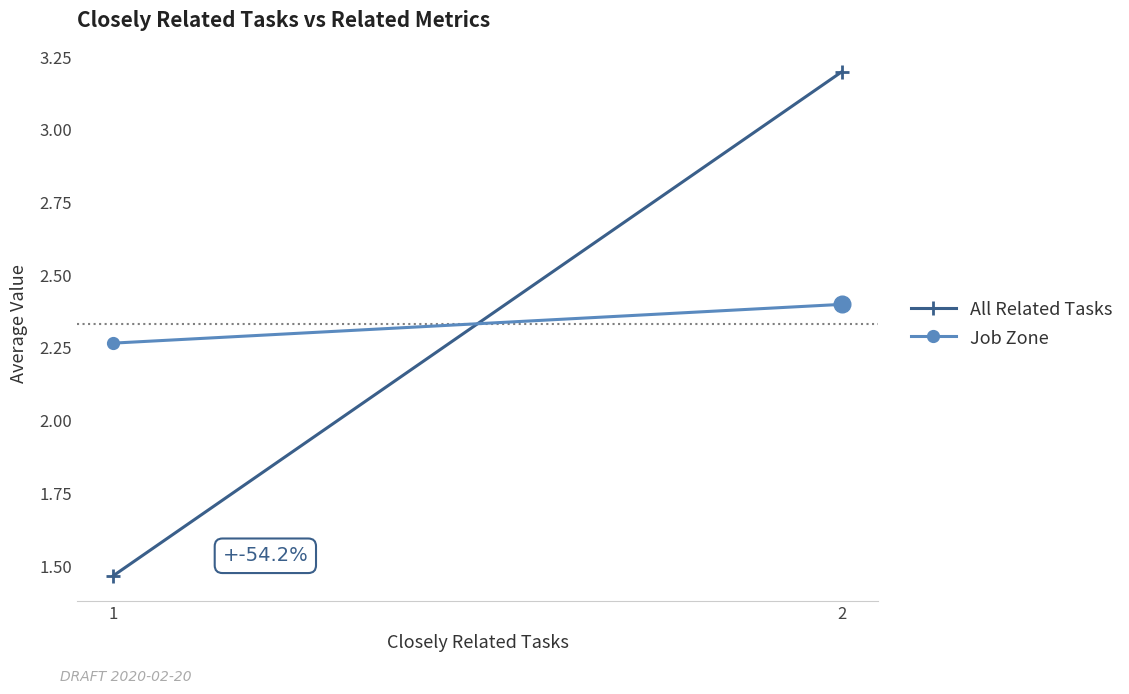

At how many categories does at least one series exceed 1?

2